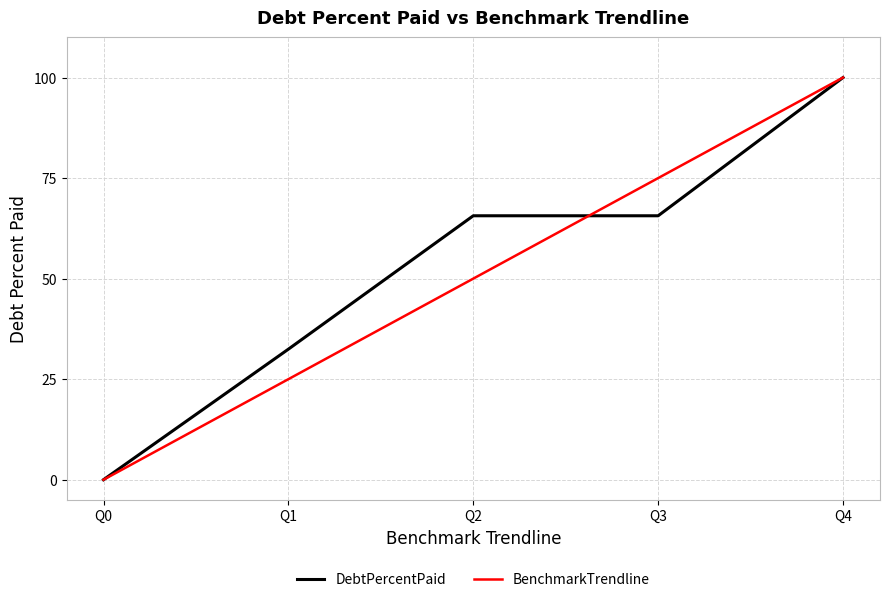

Reading left to right, transcribe all the data shown in this chart.

DebtPercentPaid: 0.0	32.5	65.6	65.6	100.0
BenchmarkTrendline: 0.0	25.0	50.0	75.0	100.0